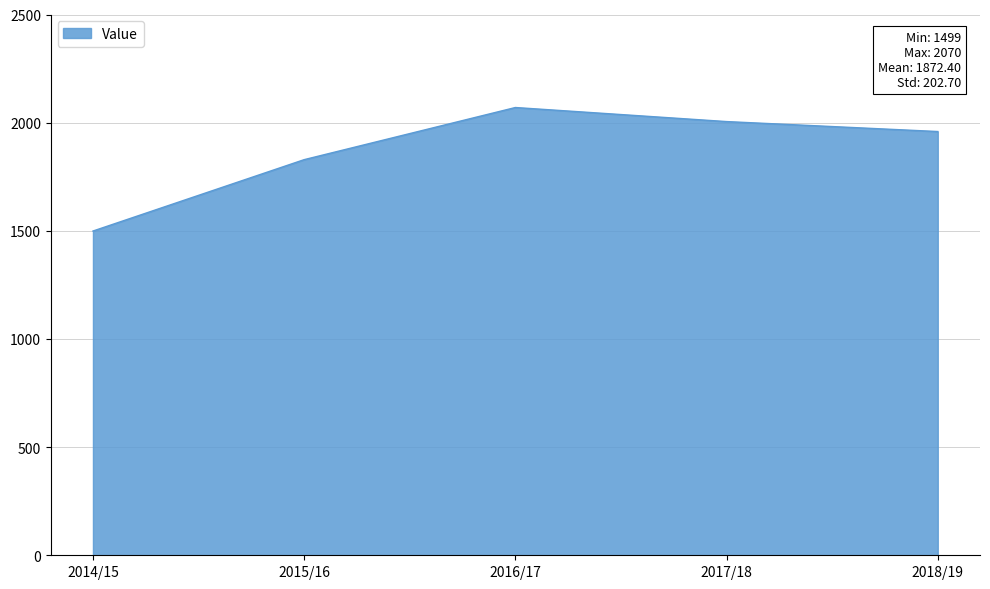

The value at 2016/17 is 3284. True or false?

False